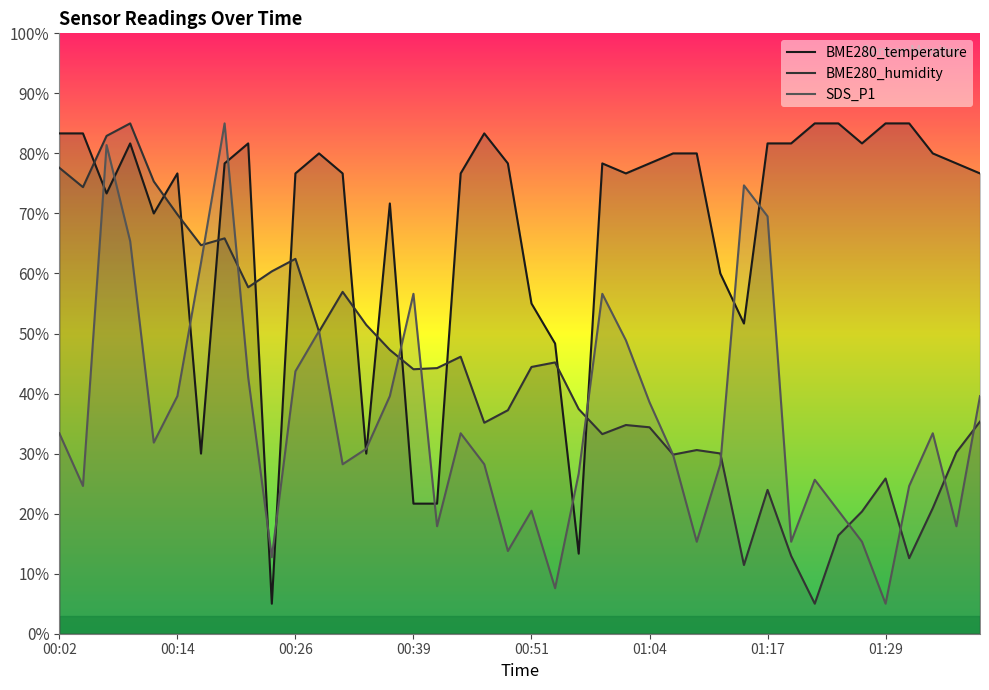

List the series in order of their overall mean, highest first.

BME280_temperature, BME280_humidity, SDS_P1